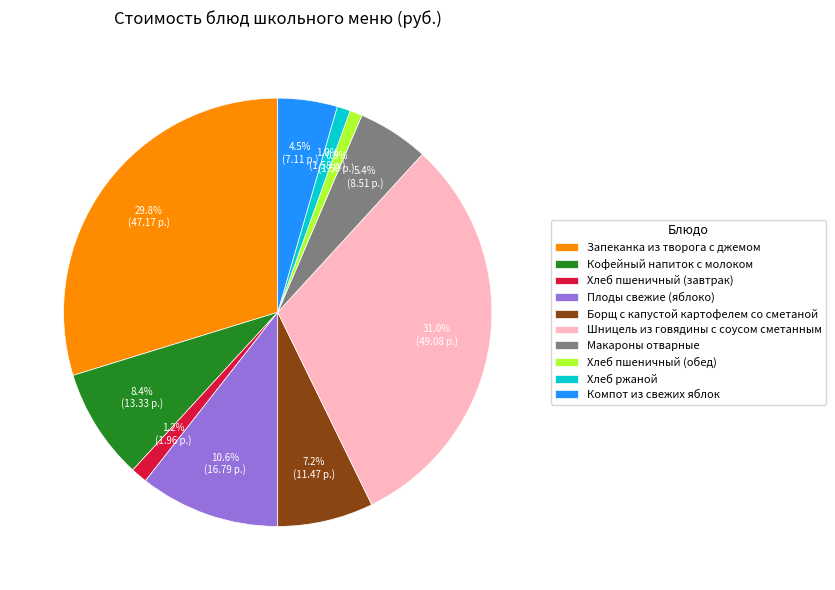

Between Кофейный напиток с молоком and Хлеб пшеничный (завтрак), which is larger?

Кофейный напиток с молоком